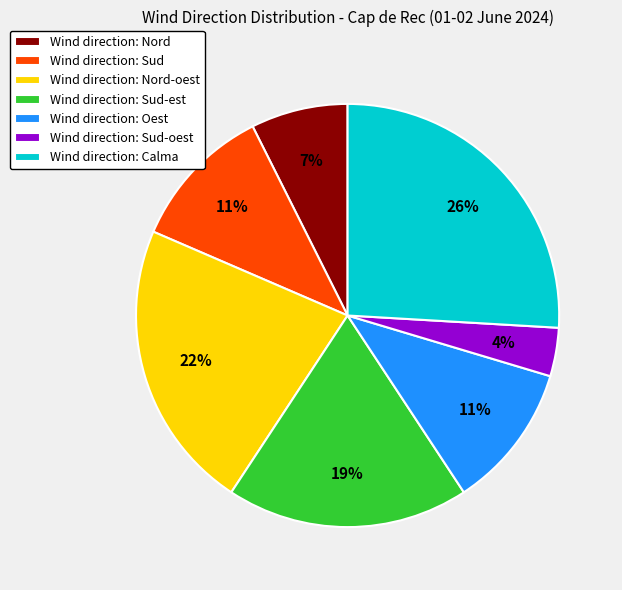

Approximately how many times larger is the value at Wind direction: Sud compared to Wind direction: Oest?

1.0